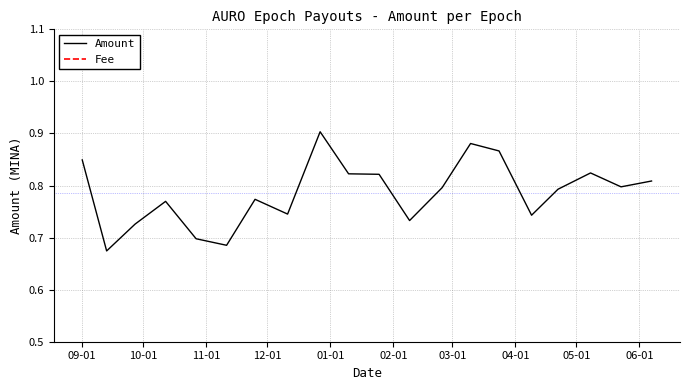

Which label corresponds to the smallest value in the chart?

09-01